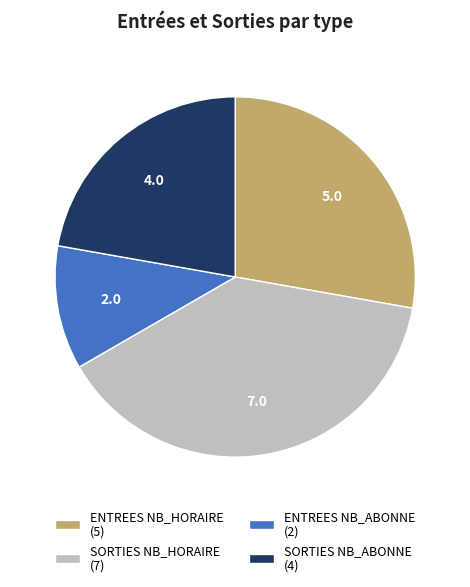

Count the number of slices in the pie.

4